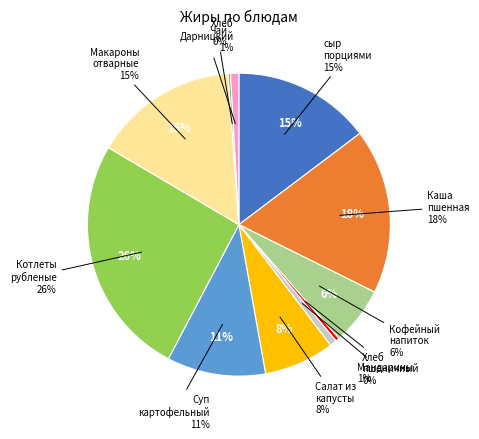

Combined, what portion of the pie is Хлеб Дарницкий and Хлеб пшеничный?

1.3%